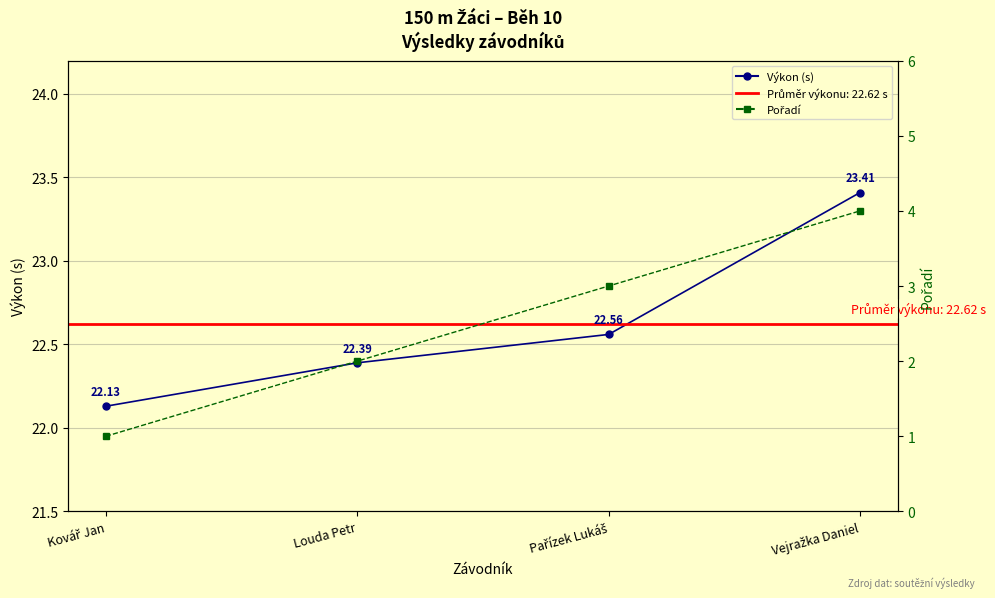

Count the Výkon (s) values in the range 22 to 23.

3